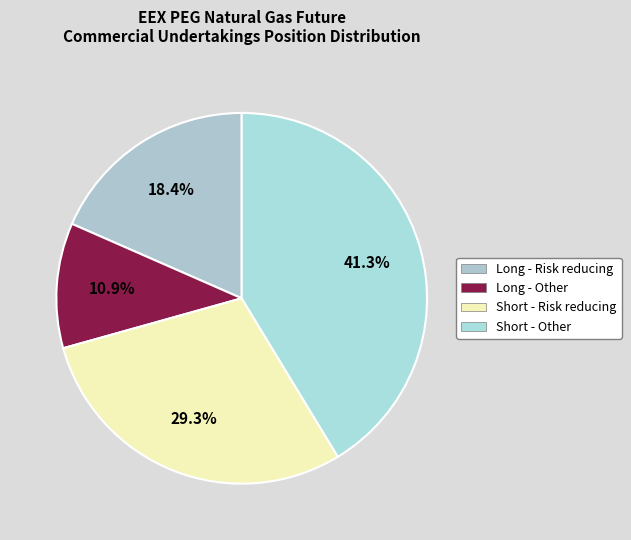

Rank the categories by value from highest to lowest.

Short - Other, Short - Risk reducing, Long - Risk reducing, Long - Other